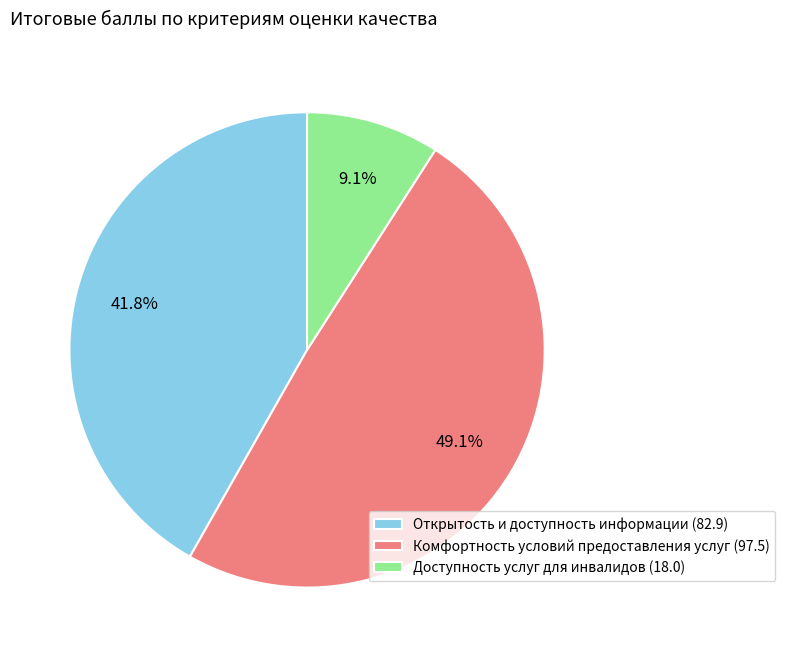

Approximately how many times larger is the value at Доступность услуг для инвалидов compared to Комфортность условий предоставления услуг?

0.2